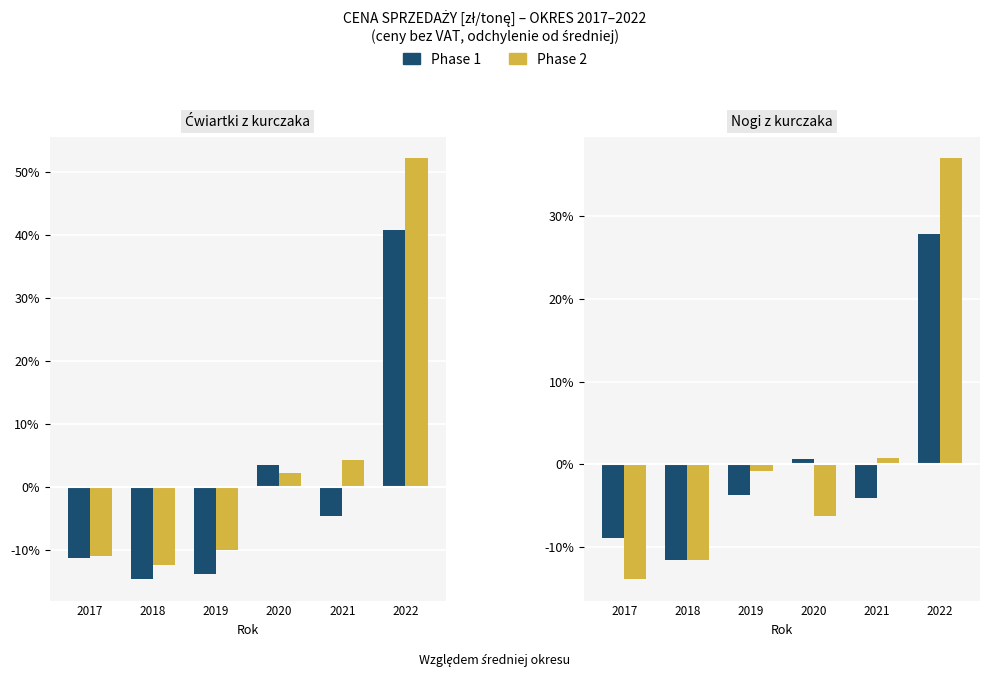

How many values in Phase 1 are below zero?

4